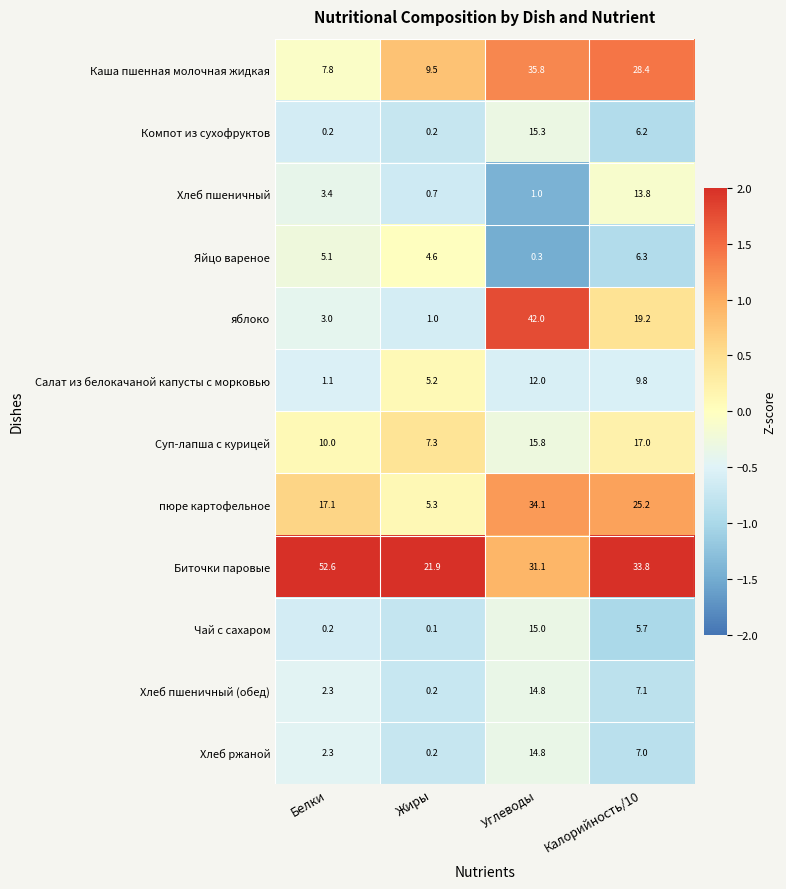

The value of Суп-лапша с курицей at Белки is 10.0. True or false?

True